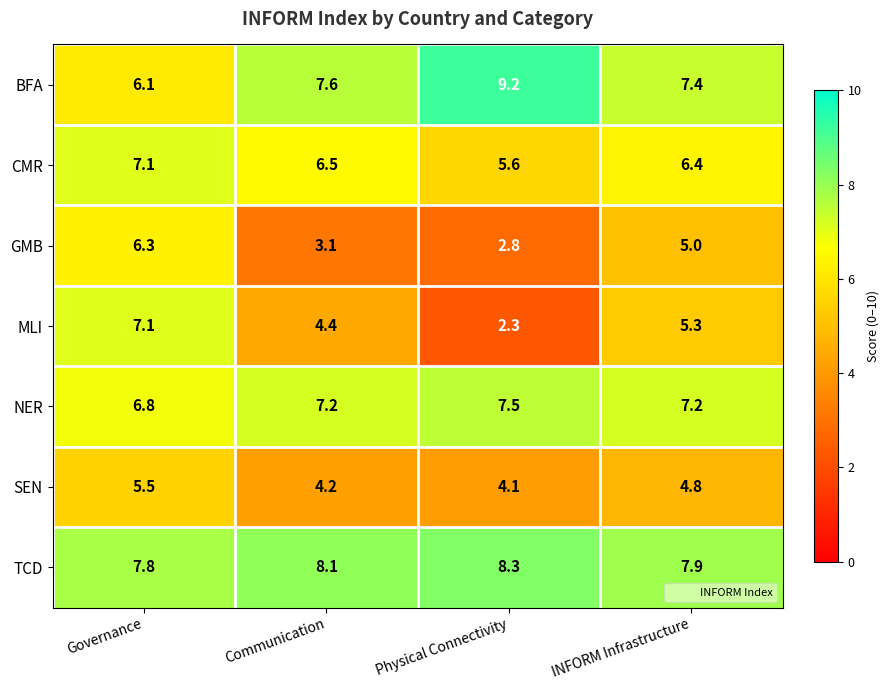

At which category is the sum across all series the highest?

Governance